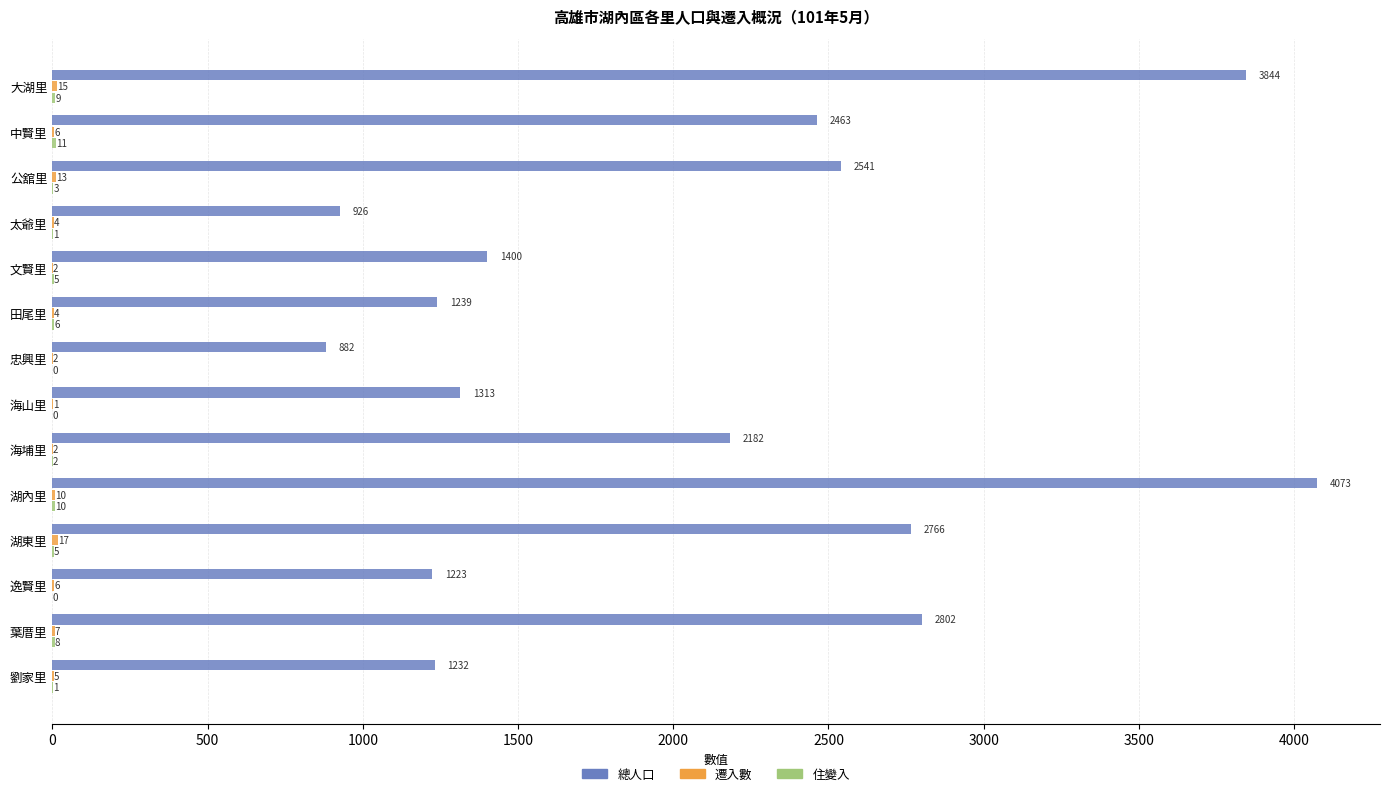

At which label does 總人口 reach its peak?

湖內里